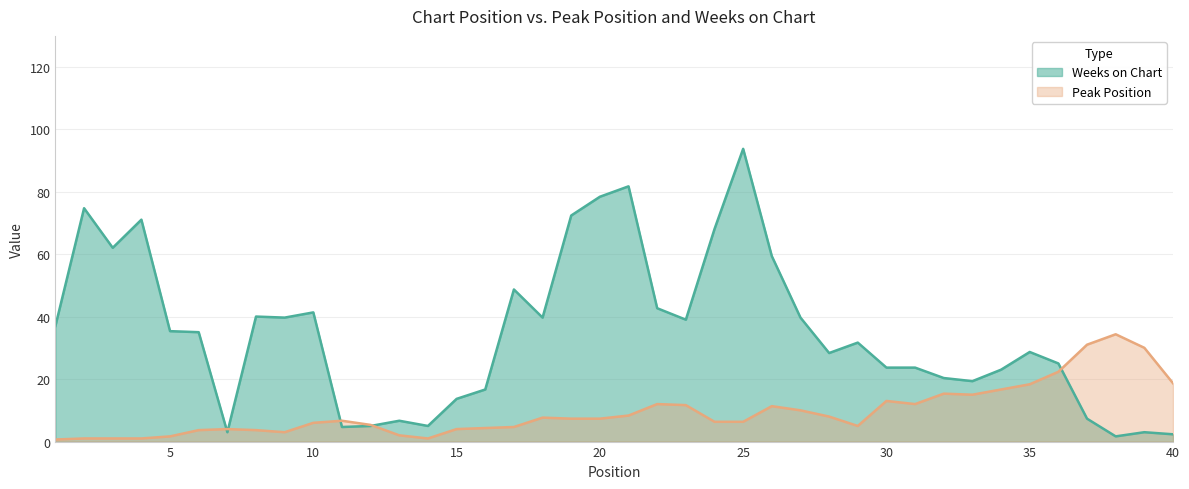

How many series are shown in this chart?

2